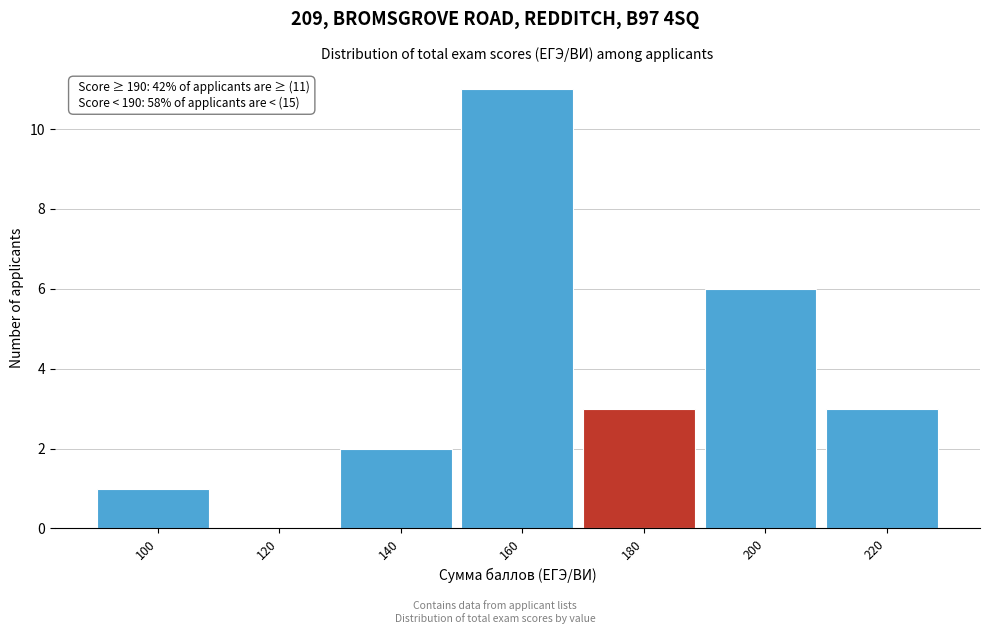

Reading left to right, list all the values displayed in this chart.

100=1	120=0	140=2	160=11	180=3	200=6	220=3